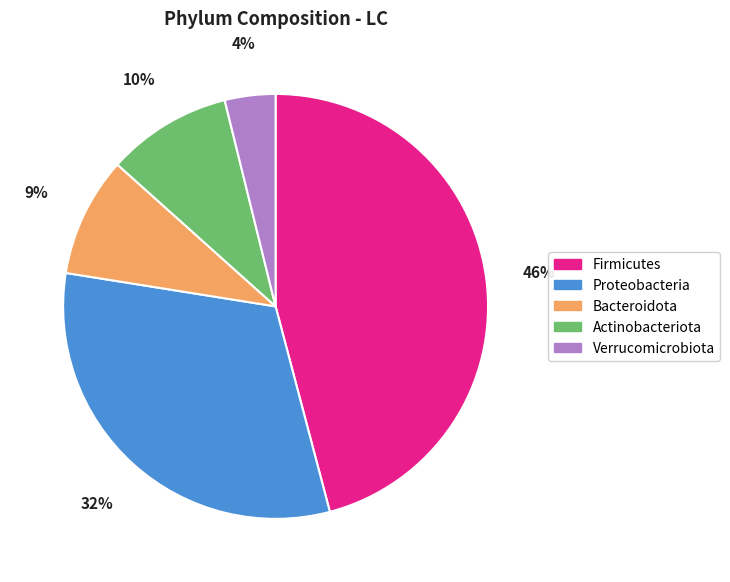

Does Proteobacteria represent more than half of the total?

No